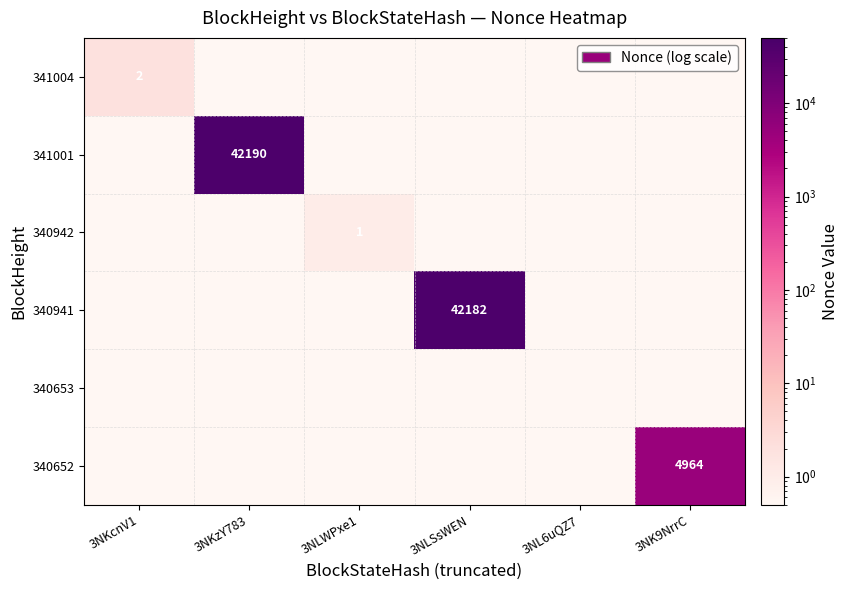

True or false: 340941 has a value of 64002.4 at 3NLSsWEN.

False